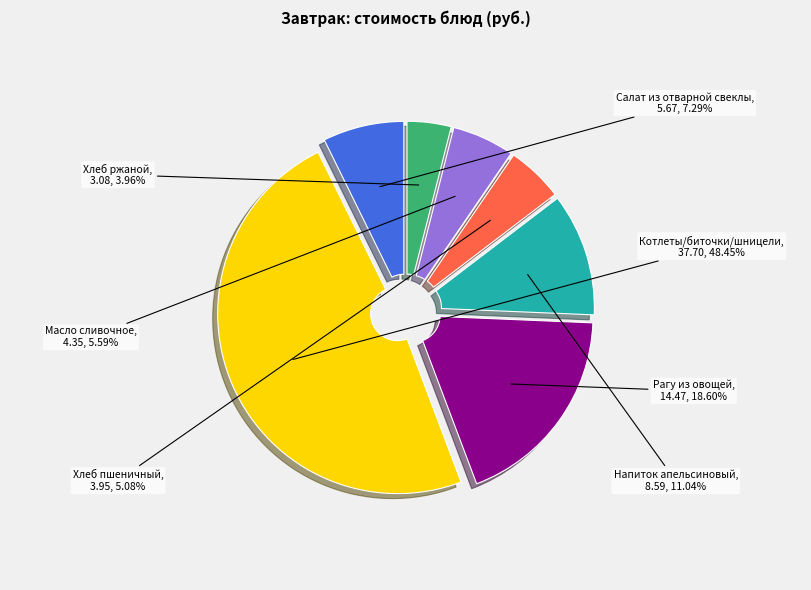

To the nearest percent, what is the average slice percentage?

14%